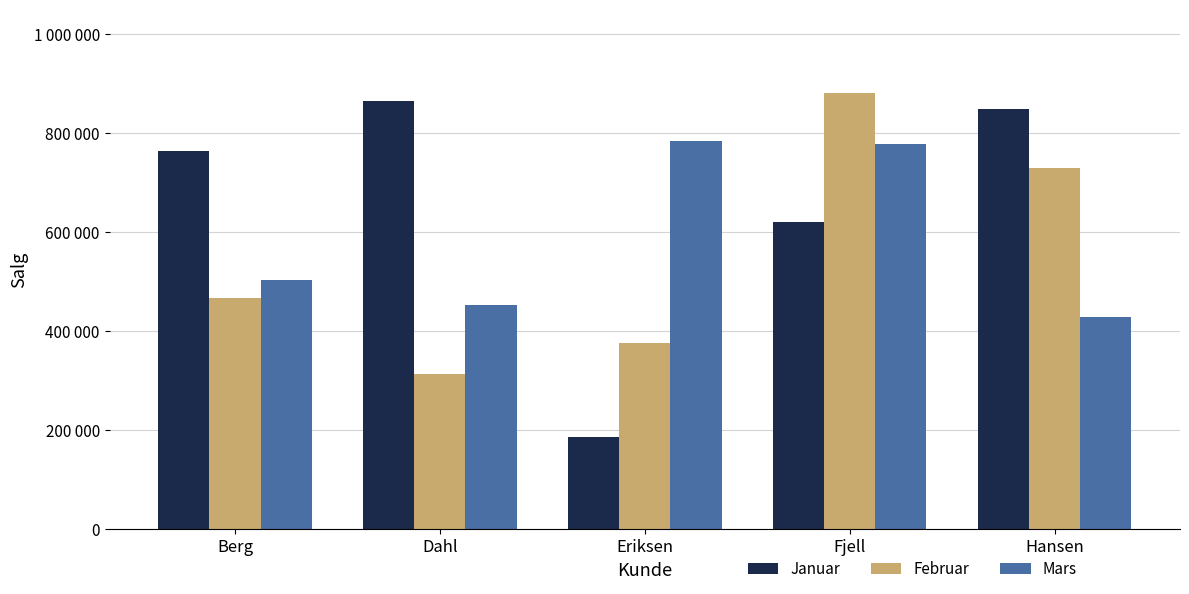

Which category has the lowest value in the Februar series?

Dahl